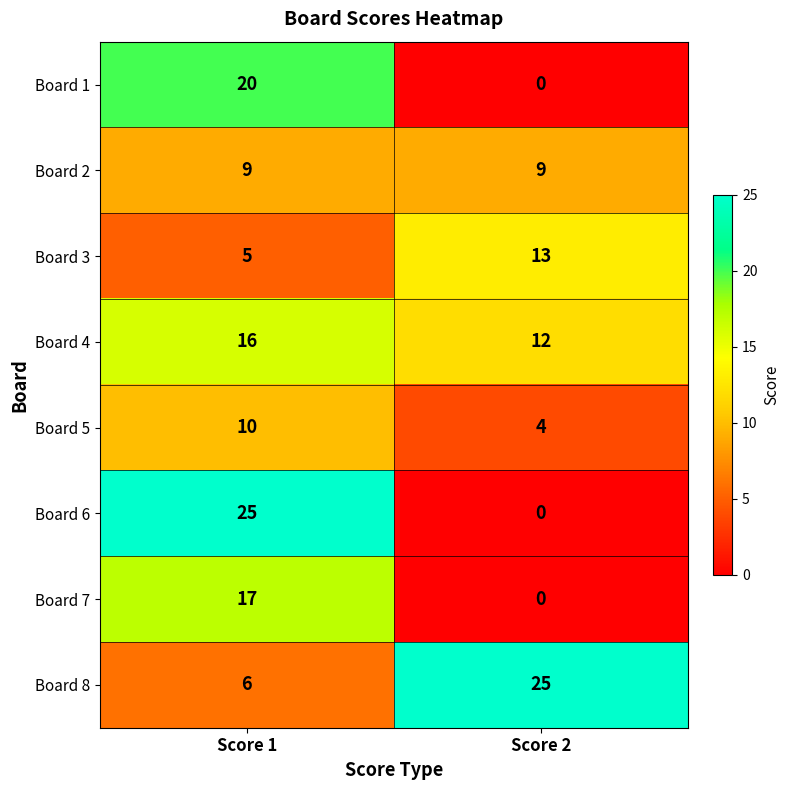

Which series changed the most between Score 1 and Score 2?

Board 6